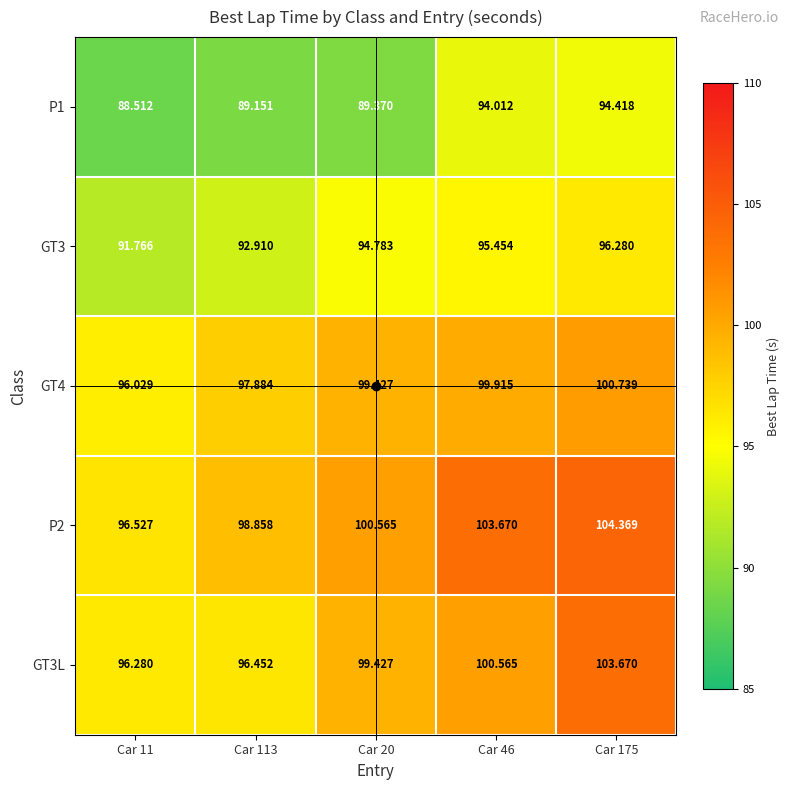

At Car 11, list the series in order from largest to smallest.

P2, GT3L, GT4, GT3, P1